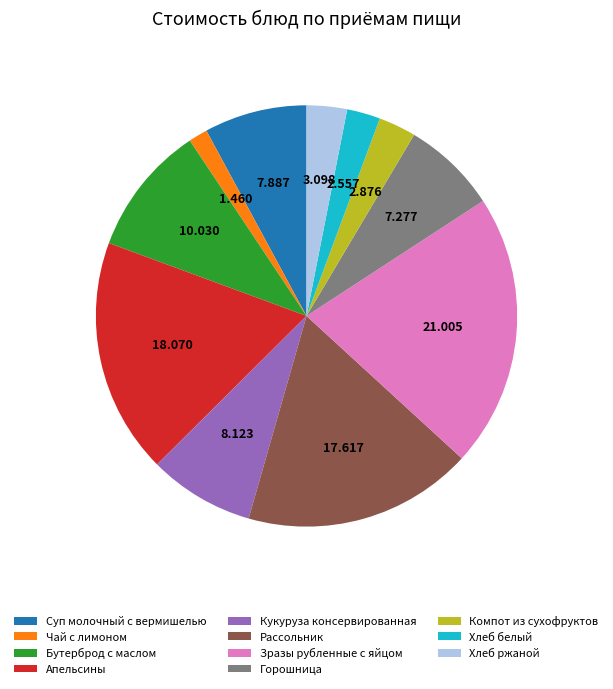

Which has a higher value, Бутерброд с маслом or Рассольник?

Рассольник